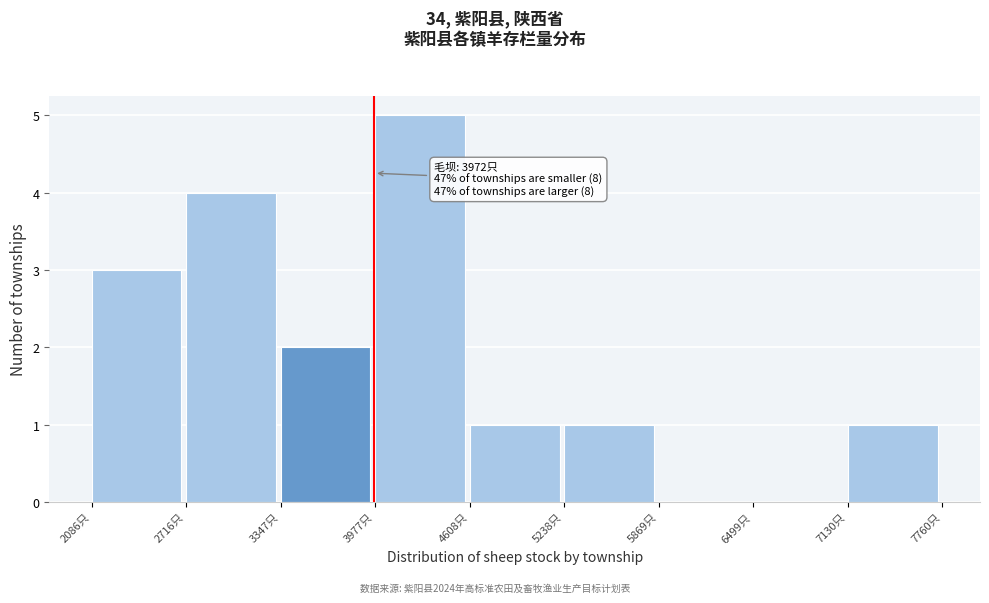

Over which range of the x-axis is the bar tallest?

4000 to 4600